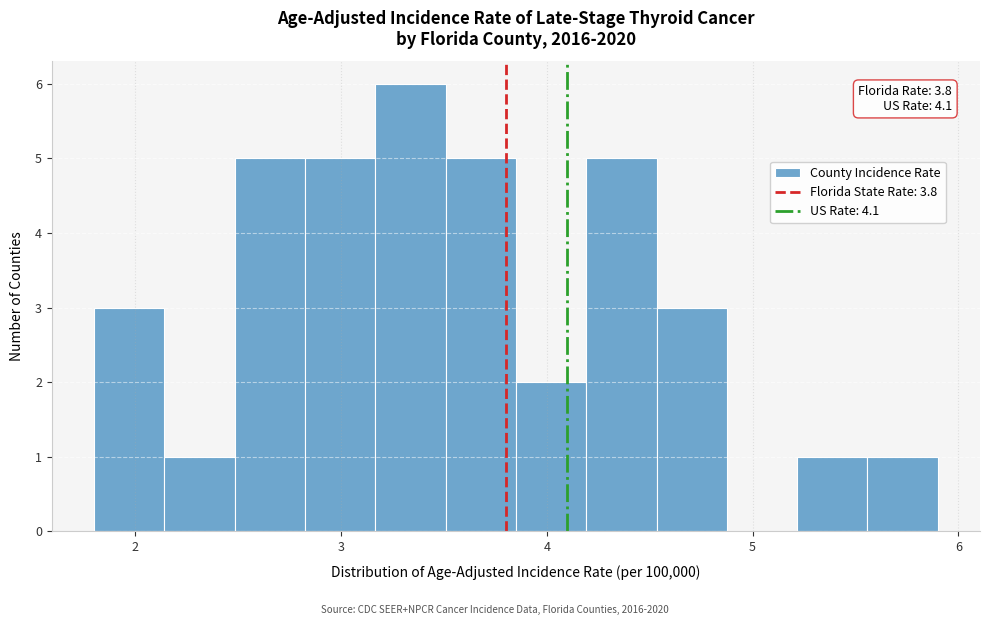

Read against the x-axis, roughly where is the centre of the tallest bar?

3.3